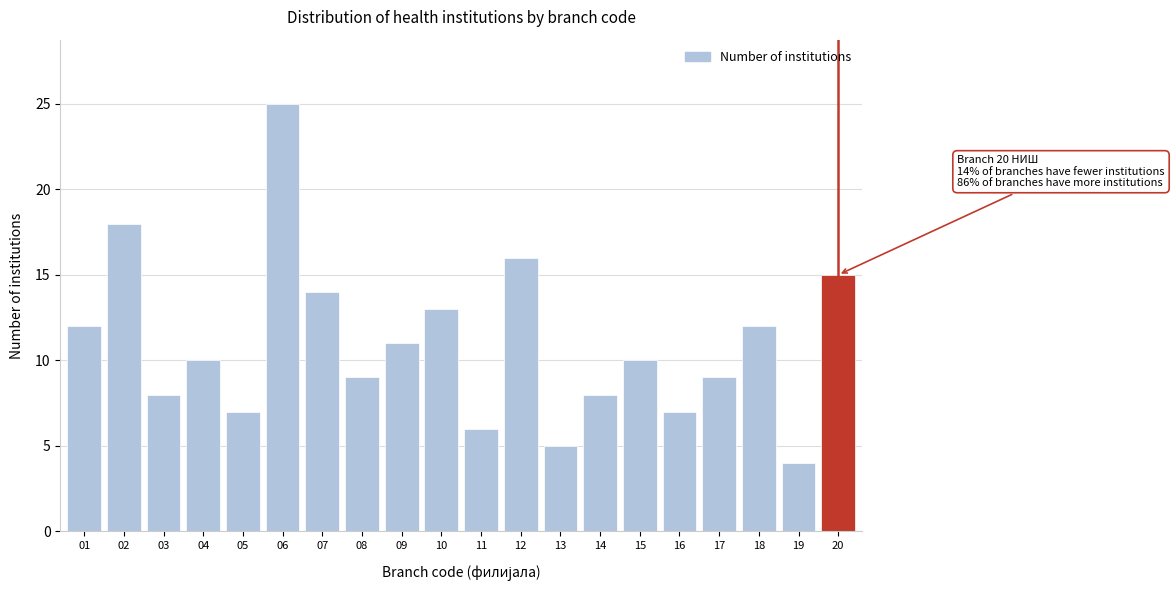

Reading right to left, list all the values displayed in this chart.

15	4	12	9	7	10	8	5	16	6	13	11	9	14	25	7	10	8	18	12